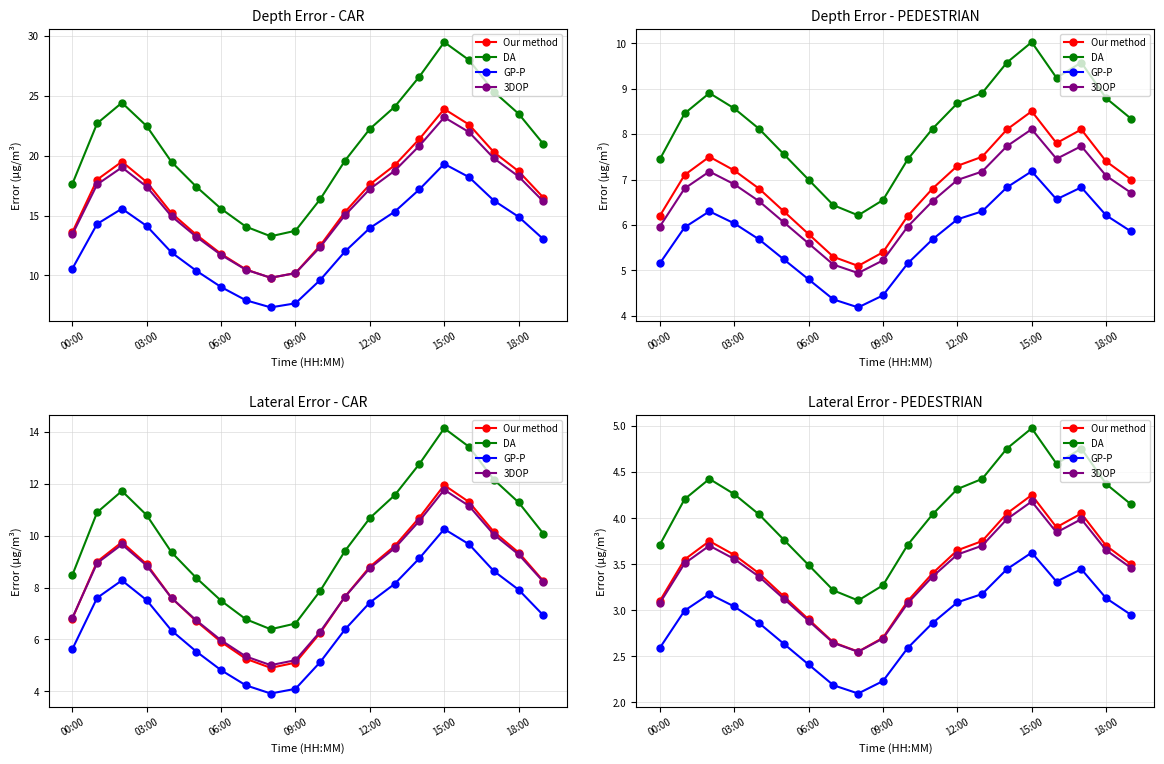

Which series changed the most between 00:00 and 17?

DA